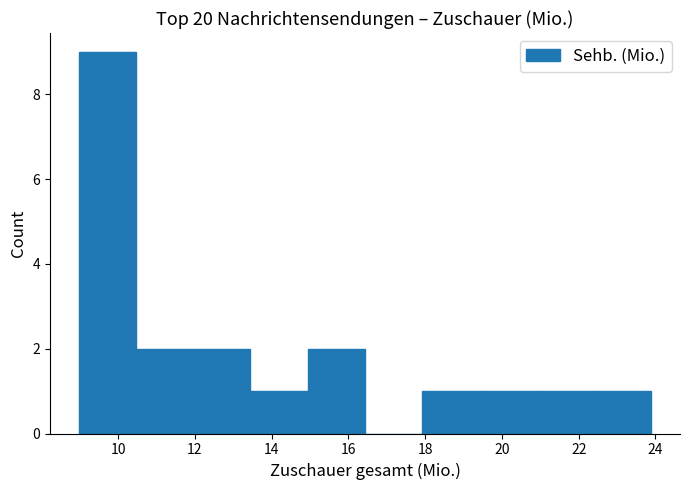

Reading left to right, transcribe this chart: for each bar, give the range it covers on the x-axis and its height. Neither the bar edges nor the heights are printed on the chart, so give them approximately, as read against the axes.

9.0 to 10.4: 9
10.4 to 12.0: 2
12.0 to 13.4: 2
13.4 to 15.0: 1
15.0 to 16.4: 2
16.4 to 18.0: 0
18.0 to 19.4: 1
19.4 to 21.0: 1
21.0 to 22.4: 1
22.4 to 23.8: 1